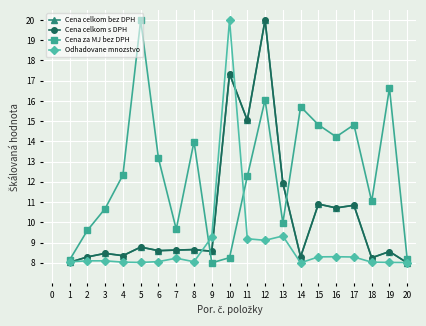

How many lines are shown in the chart?

4